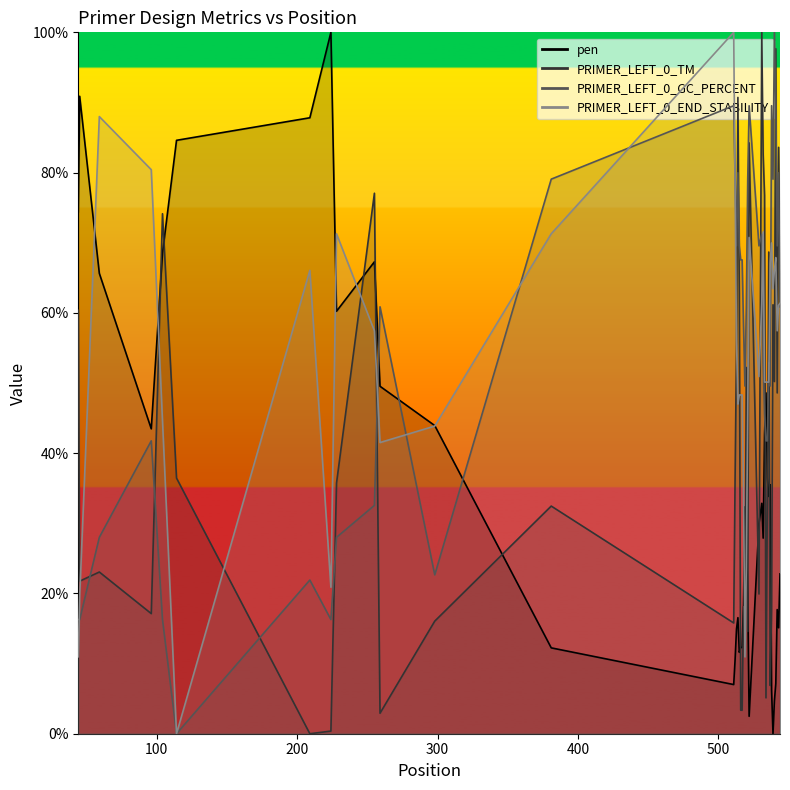

True or false: PRIMER_LEFT_0_END_STABILITY and pen cross at least once.

True